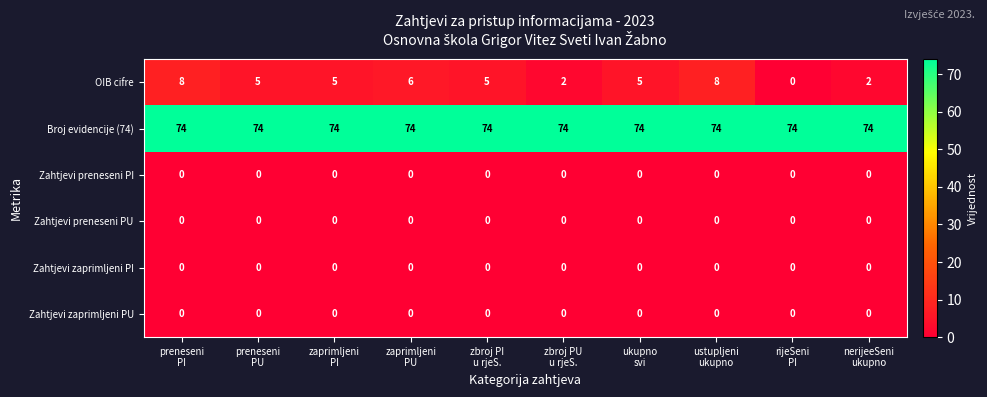

What is the spread (max minus min) of values at nerijeeSeni
ukupno?

74